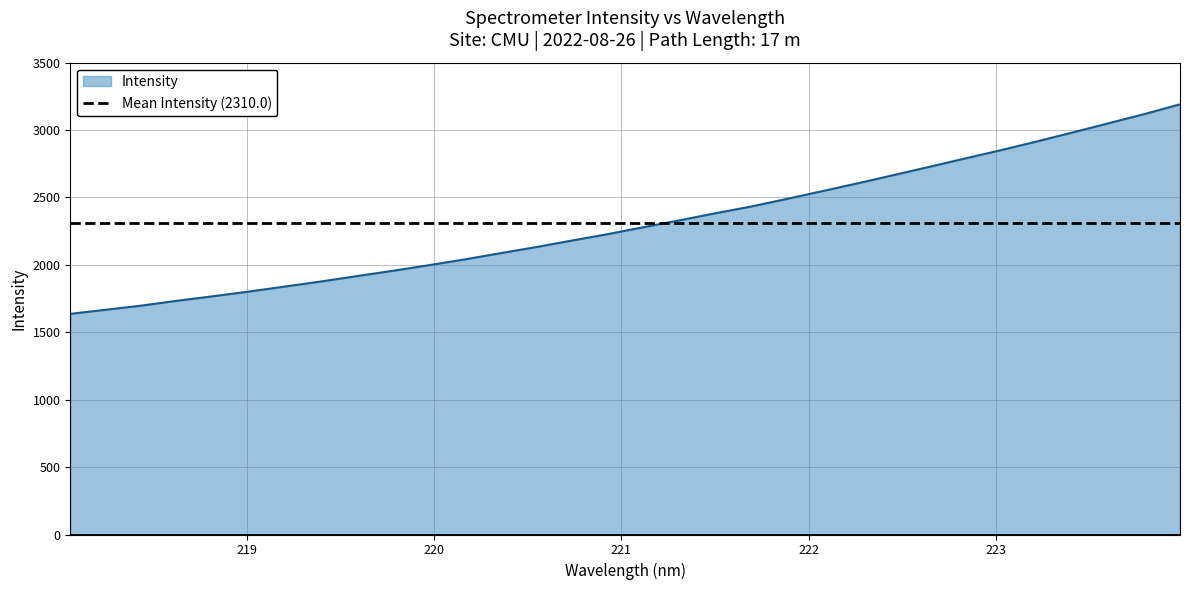

Reading left to right, transcribe all the data shown in this chart.

218.0596=1636.7	218.2508=1667.4	218.442=1698.4	218.6332=1734.5	218.8244=1767.9	219.0156=1802.8	219.2067=1839.7	219.3979=1877.0	219.589=1916.8	219.7801=1956.0	219.9712=1997.4	220.1623=2040.2	220.3533=2086.5	220.5444=2131.9	220.7354=2180.3	220.9264=2227.8	221.1174=2279.3	221.3083=2330.0	221.4993=2382.5	221.6902=2432.4	221.8812=2488.9	222.0721=2547.1	222.263=2605.9	222.4538=2666.6	222.6447=2727.9	222.8355=2790.1	223.0264=2851.3	223.2172=2915.8	223.408=2982.6	223.5987=3050.4	223.7895=3118.5	223.9802=3190.9